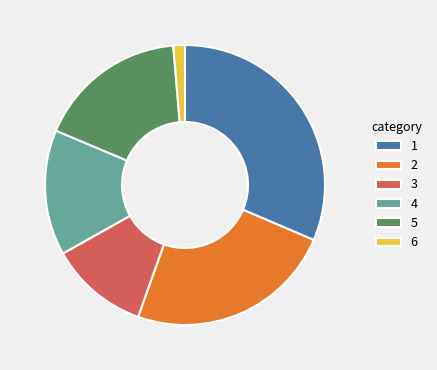

What is the ratio of the value at 3 to the value at 6?

8.5